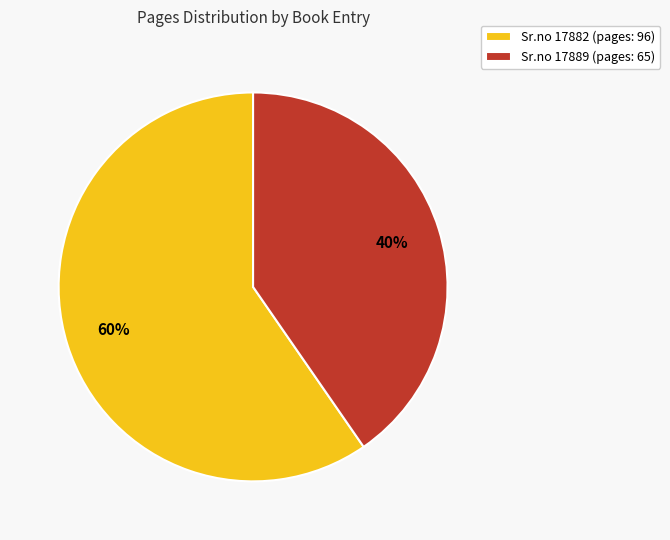

Which slice is the smallest?

Sr.no 17889 (pages: 65)